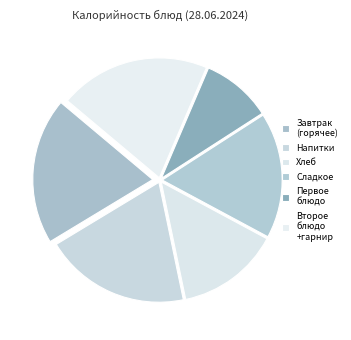

How many segments does this pie chart have?

6